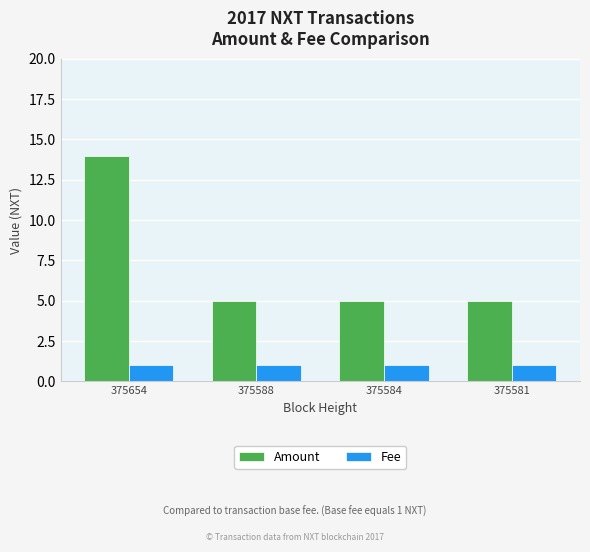

The Fee series shows 2 at 375588. True or false?

False